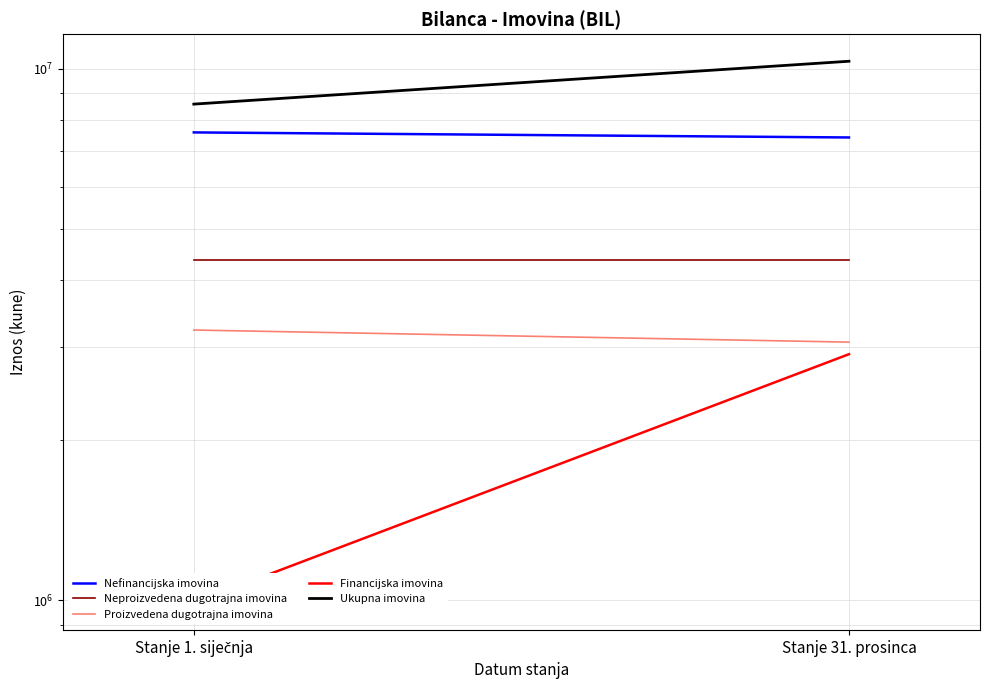

What is the sum of the Financijska imovina values at Stanje 31. prosinca and Stanje 1. siječnja?

3891420